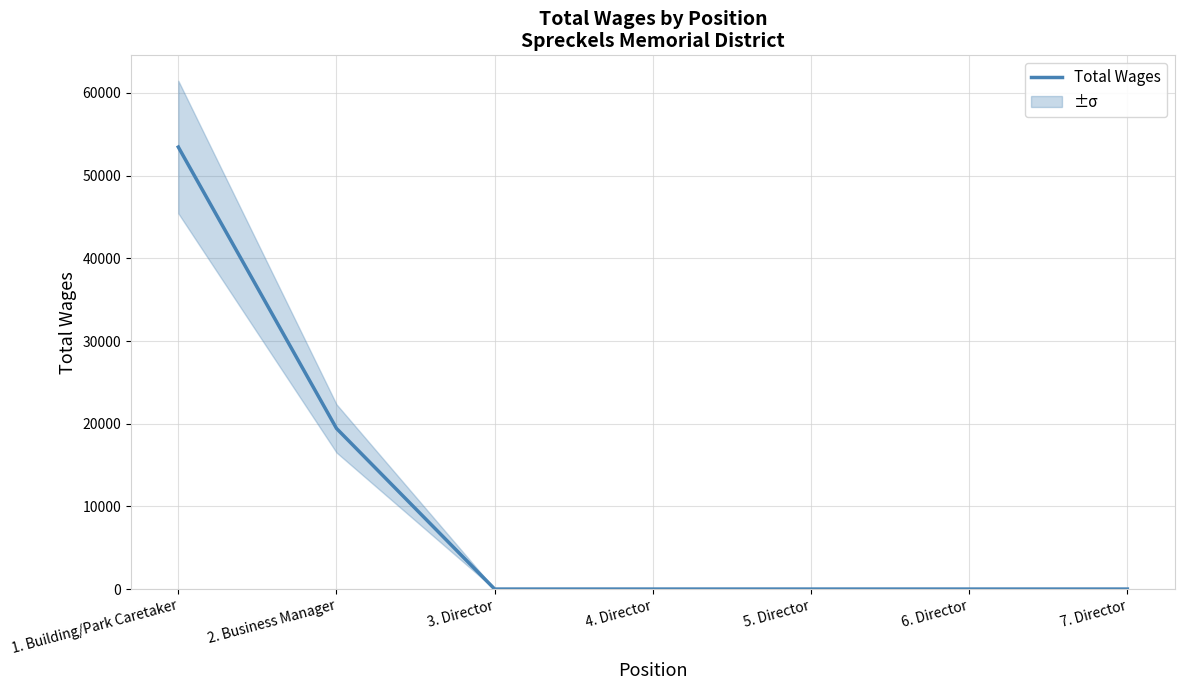

Which label corresponds to the smallest value in the chart?

3. Director